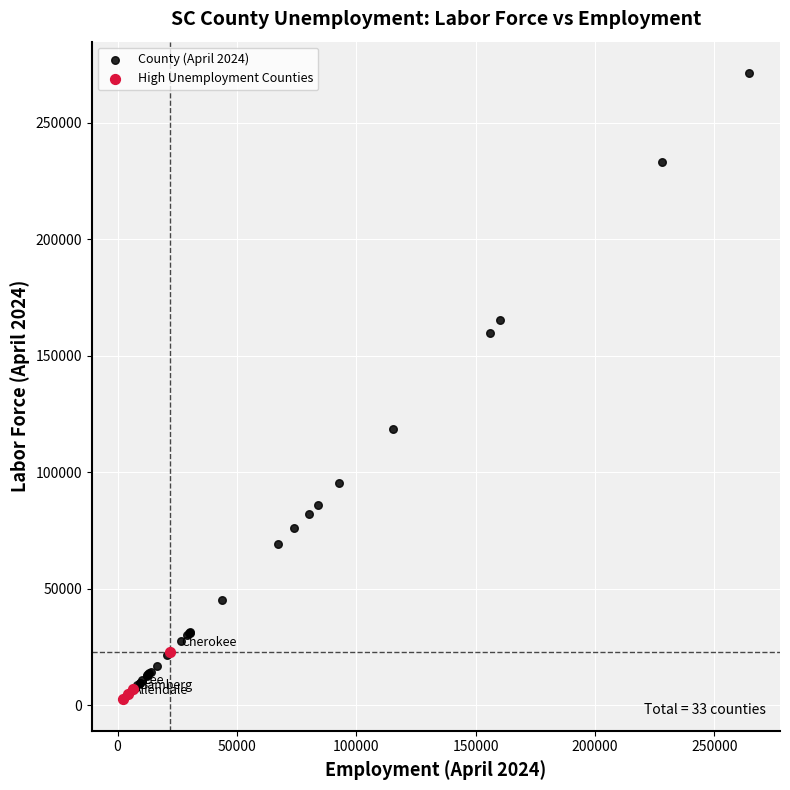

Which series reaches the maximum Y coordinate?

County (April 2024)